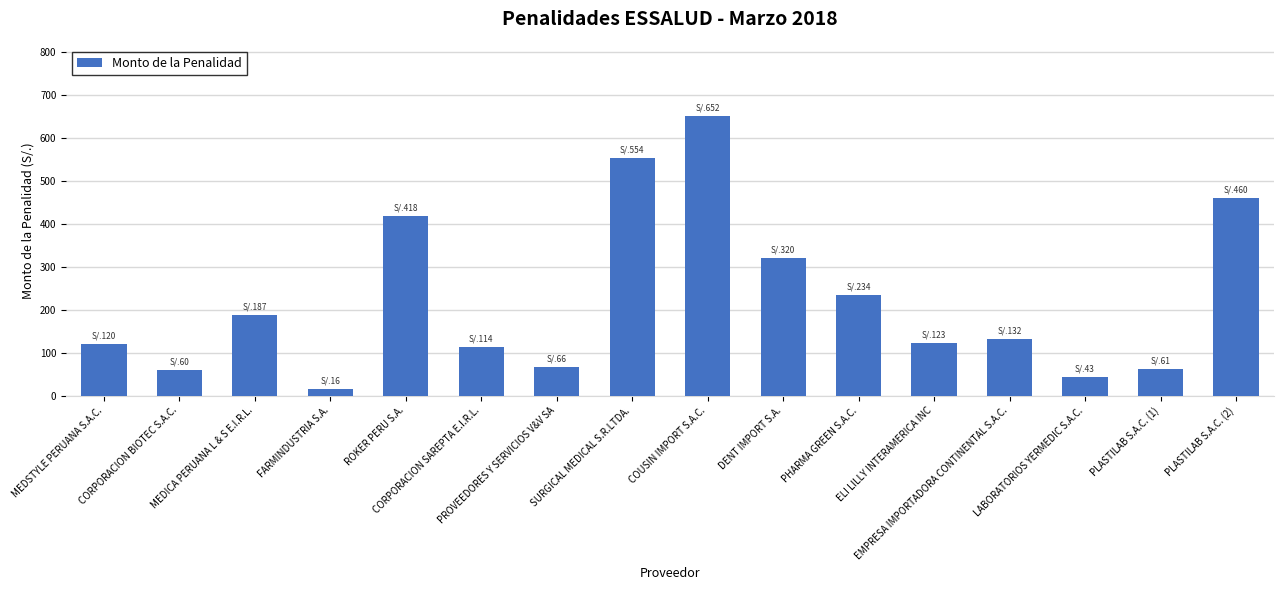

Are the bars grouped side by side (vs. stacked)?

No